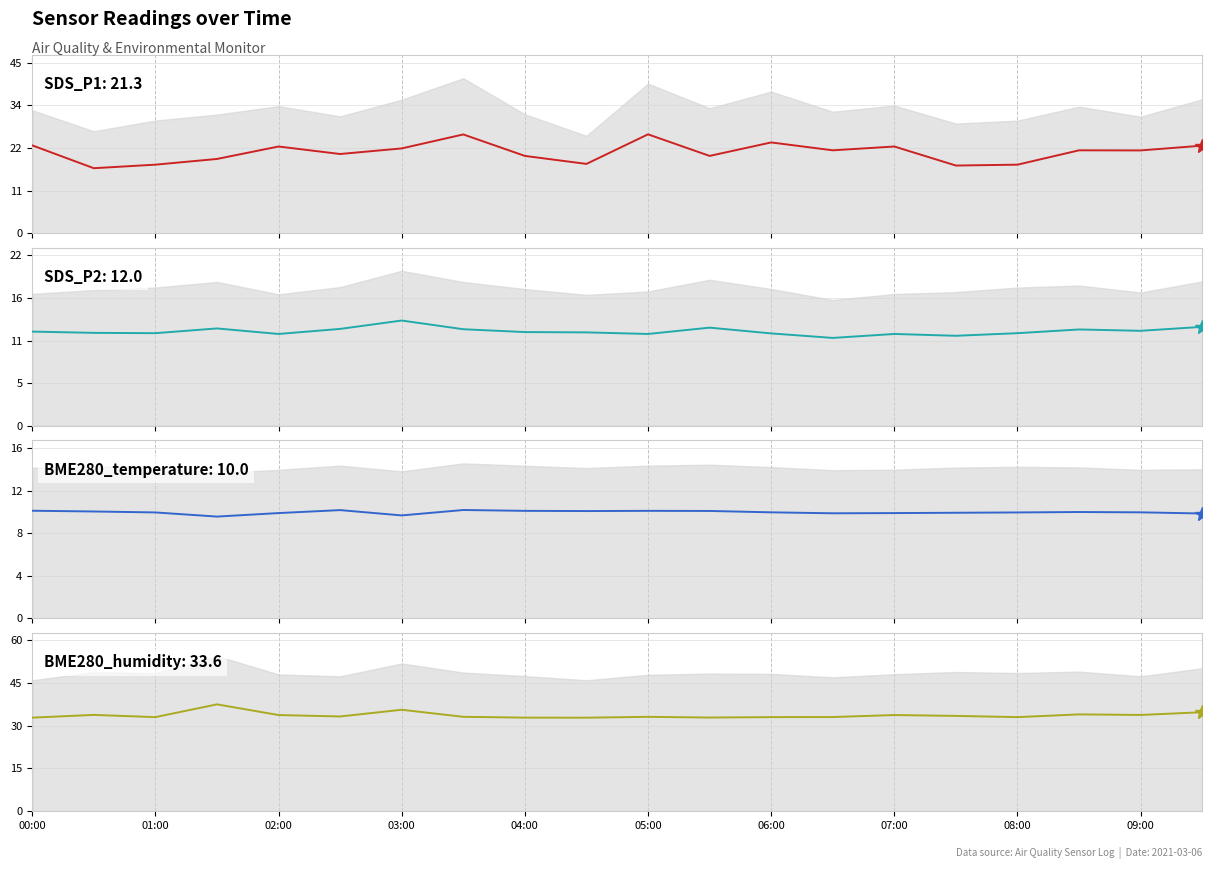

Reading left to right, extract all data points from this chart.

SDS_P1: 23.1	17.1	18.0	19.5	22.8	20.8	22.3	26.0	20.3	18.2	26.0	20.3	23.9	21.8	22.8	17.8	18.0	21.8	21.8	23.0
SDS_P2: 11.9	11.8	11.7	12.3	11.6	12.3	13.3	12.2	11.9	11.8	11.6	12.4	11.7	11.1	11.6	11.4	11.7	12.2	12.0	12.5
BME280_temperature: 10.1	10.1	10.0	9.6	9.9	10.2	9.7	10.2	10.1	10.1	10.1	10.1	10.0	9.9	9.9	9.9	10.0	10.0	10.0	9.9
BME280_humidity: 32.8	33.8	33.0	37.5	33.7	33.2	35.5	33.1	32.8	32.8	33.1	32.8	33.0	33.0	33.7	33.4	33.0	33.9	33.7	34.7